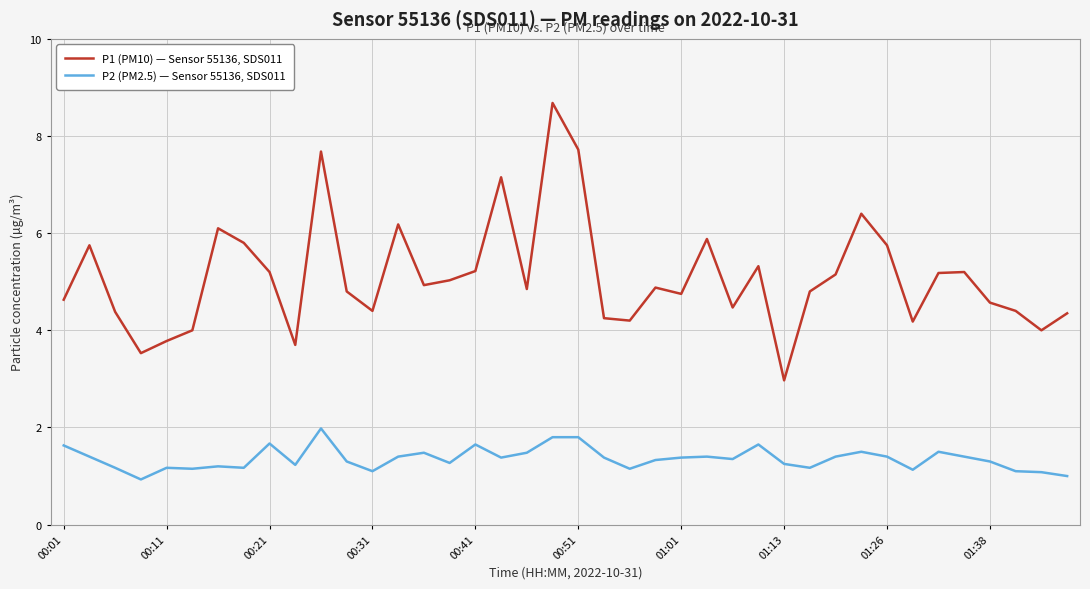

What is the sum of all P2 (PM2.5) — Sensor 55136, SDS011 values?

54.2